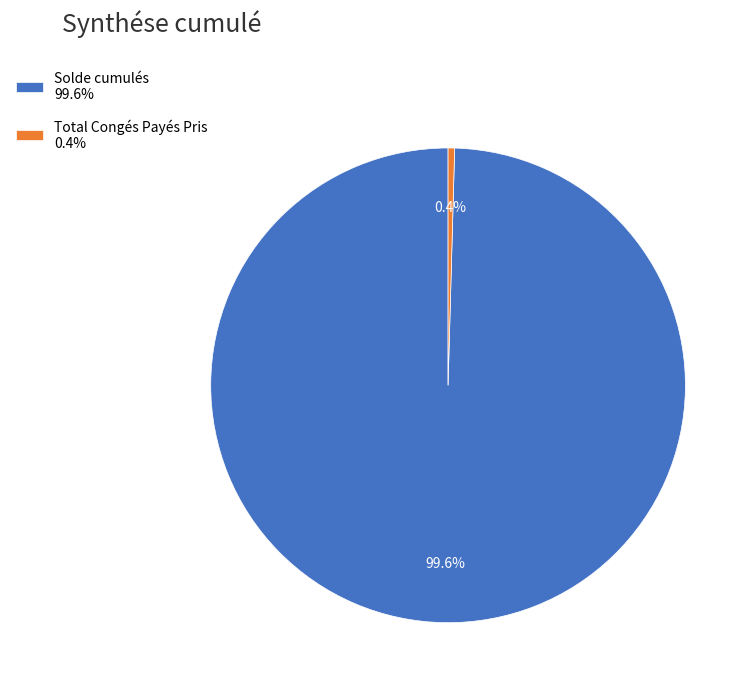

Is it true that Solde cumulés is 88% of the pie?

False